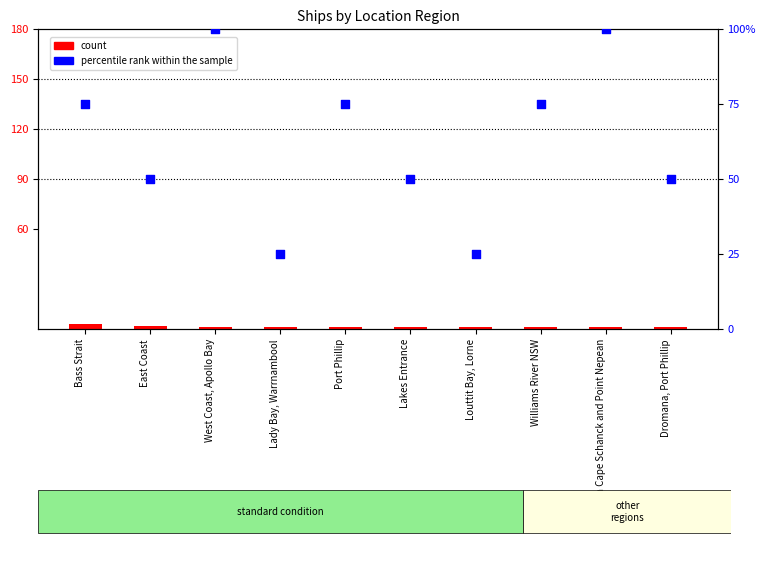

Which series reaches the maximum Y coordinate?

percentile rank within the sample